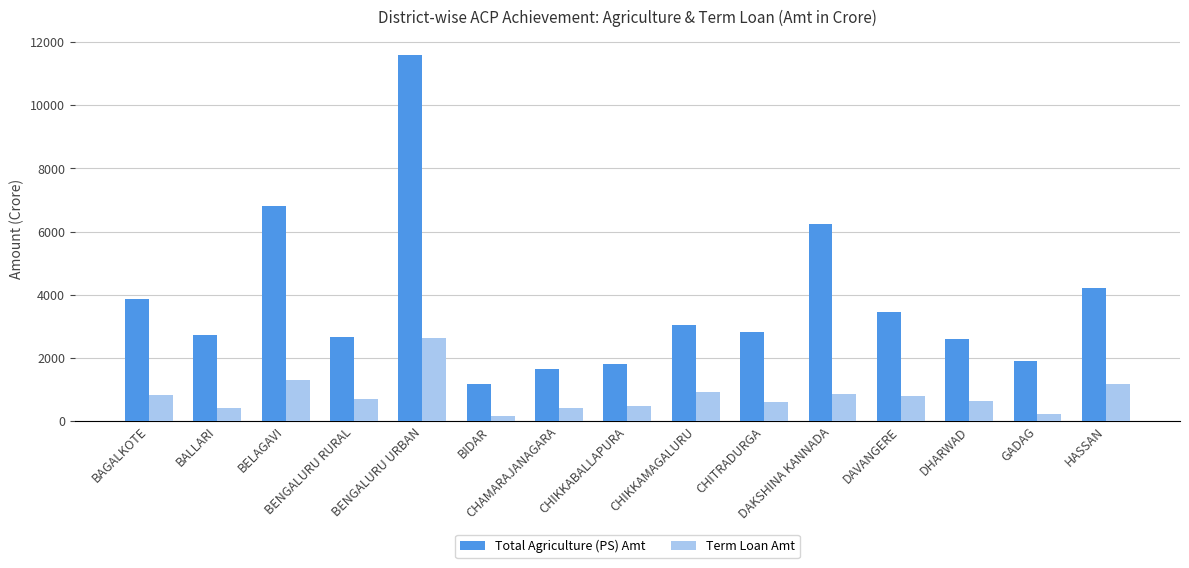

At which label does Term Loan Amt reach its peak?

BENGALURU URBAN